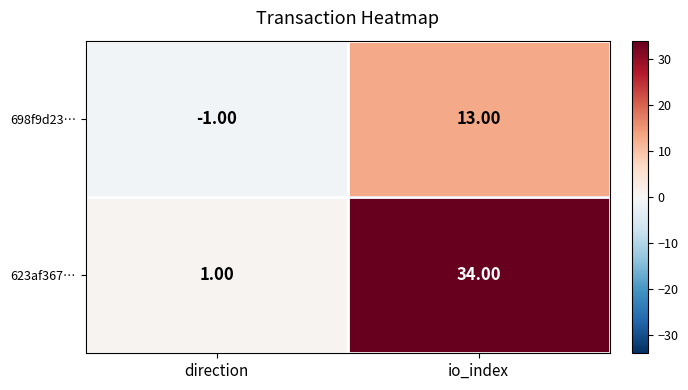

Rank the series by their maximum value, from highest to lowest.

623af367…, 698f9d23…